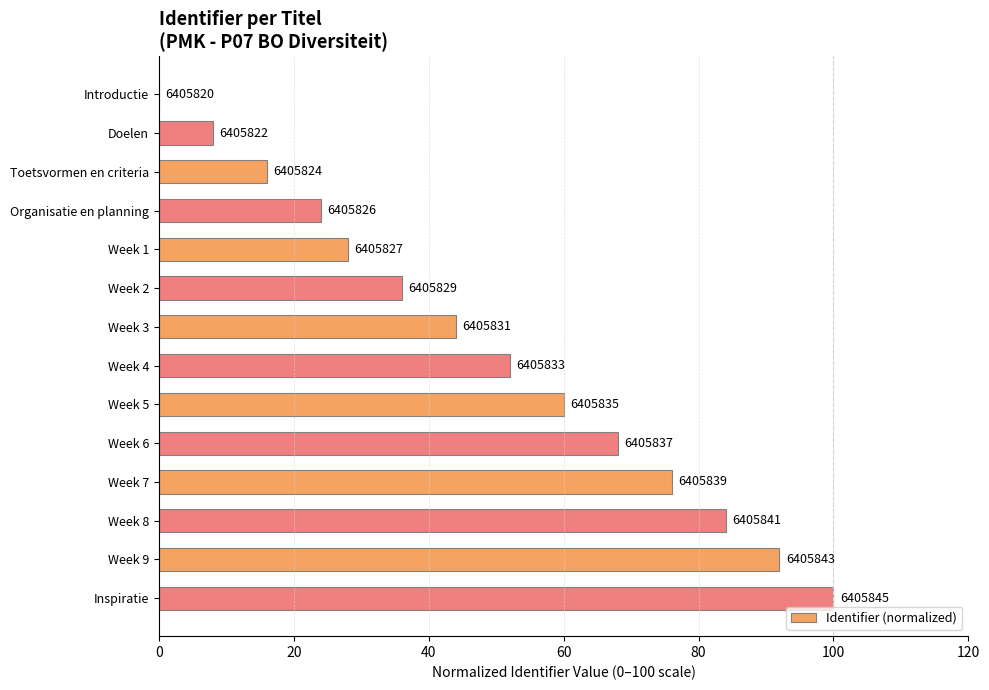

What is the difference between the maximum and minimum values?

100.0